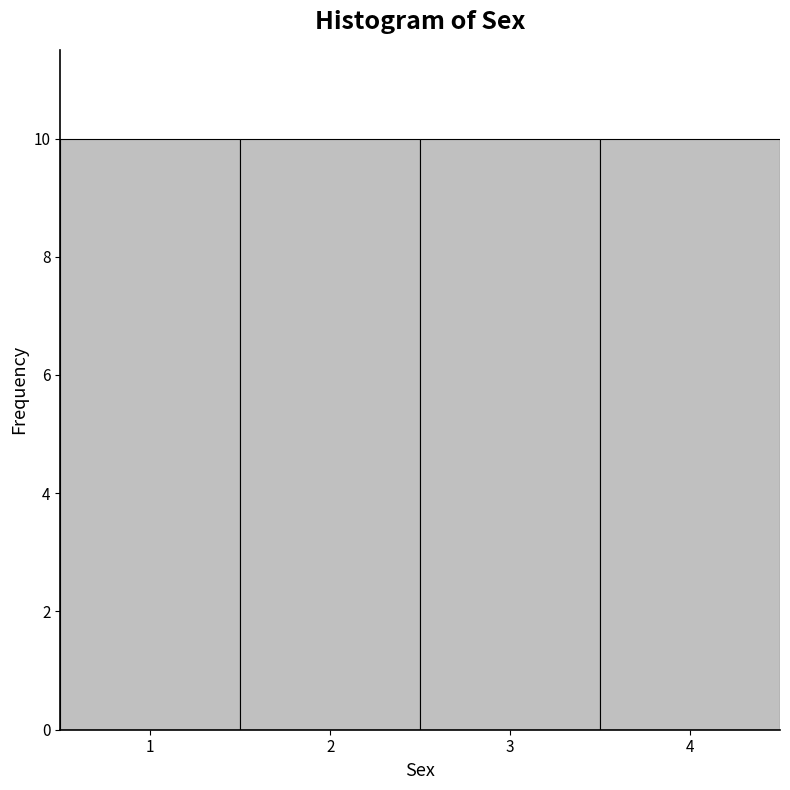

Reading left to right, transcribe this chart: for each bar, give the range it covers on the x-axis and its height. The values are not printed on the chart, so give them approximately, as read against the axis.

0.5 to 1.5: 10
1.5 to 2.5: 10
2.5 to 3.5: 10
3.5 to 4.5: 10